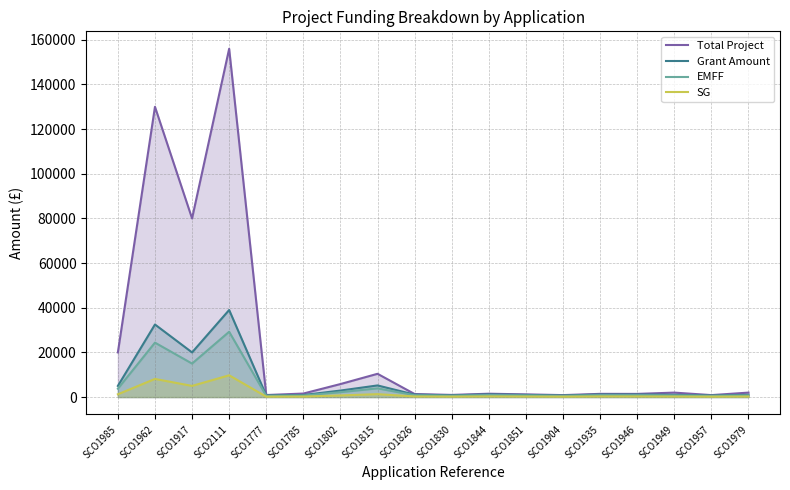

What is the value of the Total Project point at the 12th from the left?

1206.5